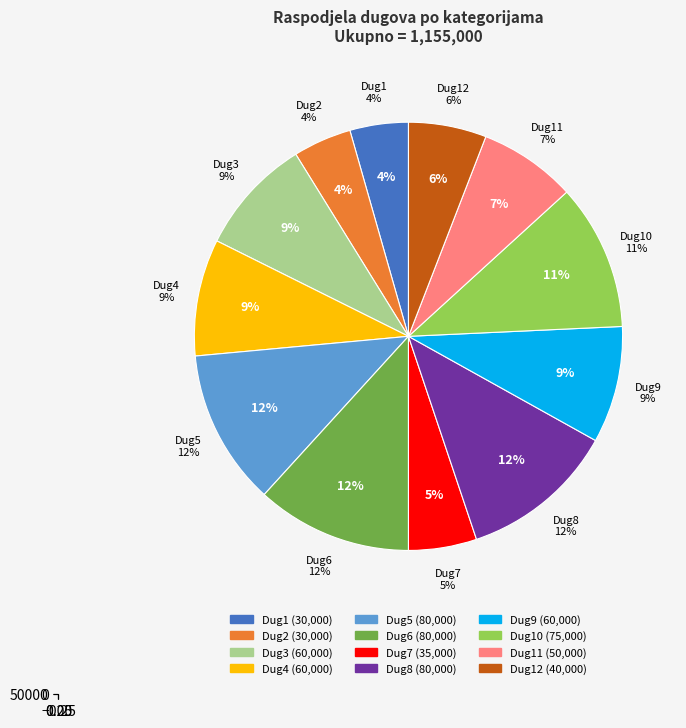

What is the change in value from Dug7 to Dug11?

+15000